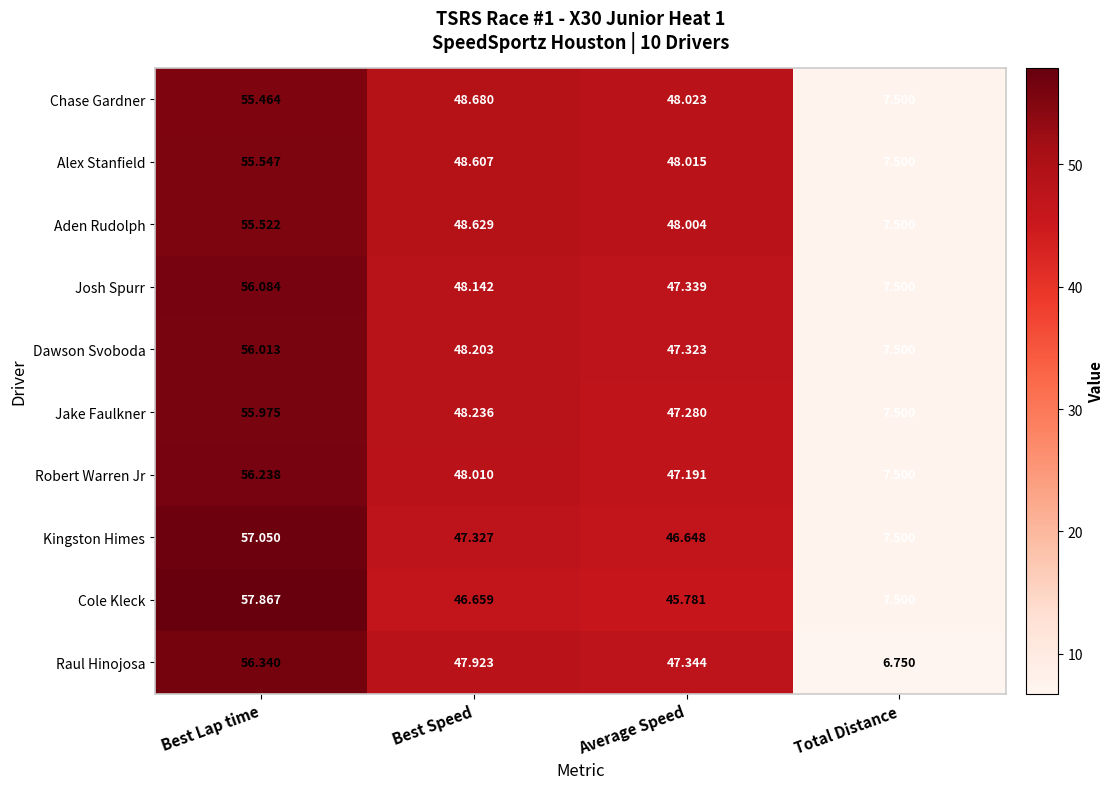

Which series changed the most between Best Speed and Total Distance?

Chase Gardner